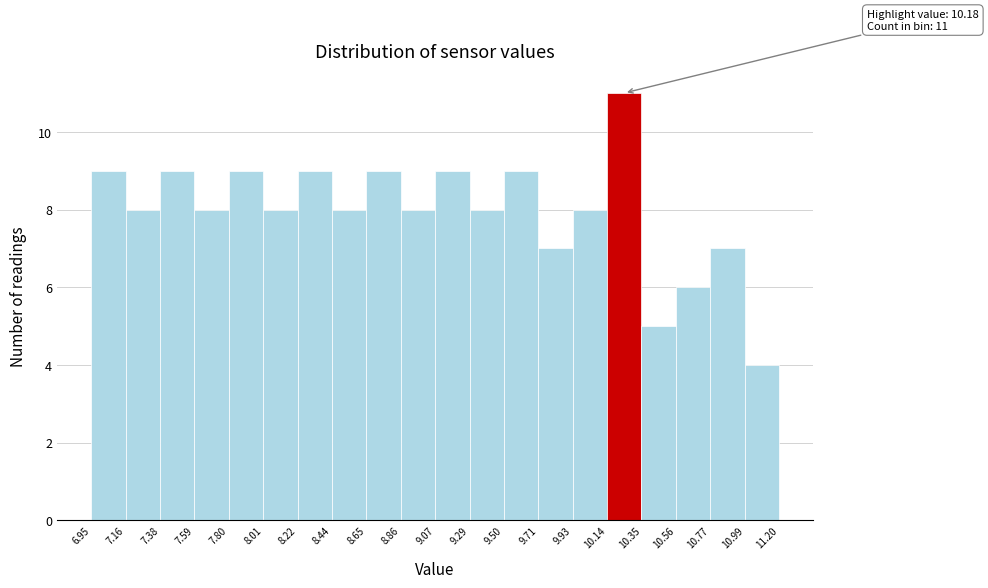

Which range on the x-axis has the tallest bar?

10.14 to 10.35